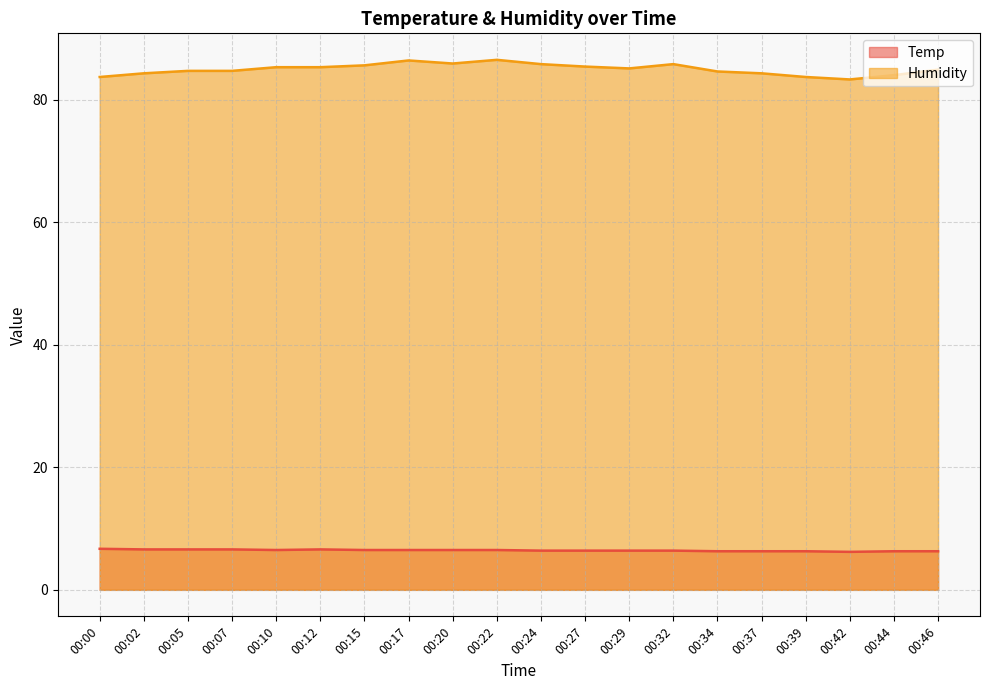

Between 00:02 and 00:39, which series saw the biggest shift?

Humidity